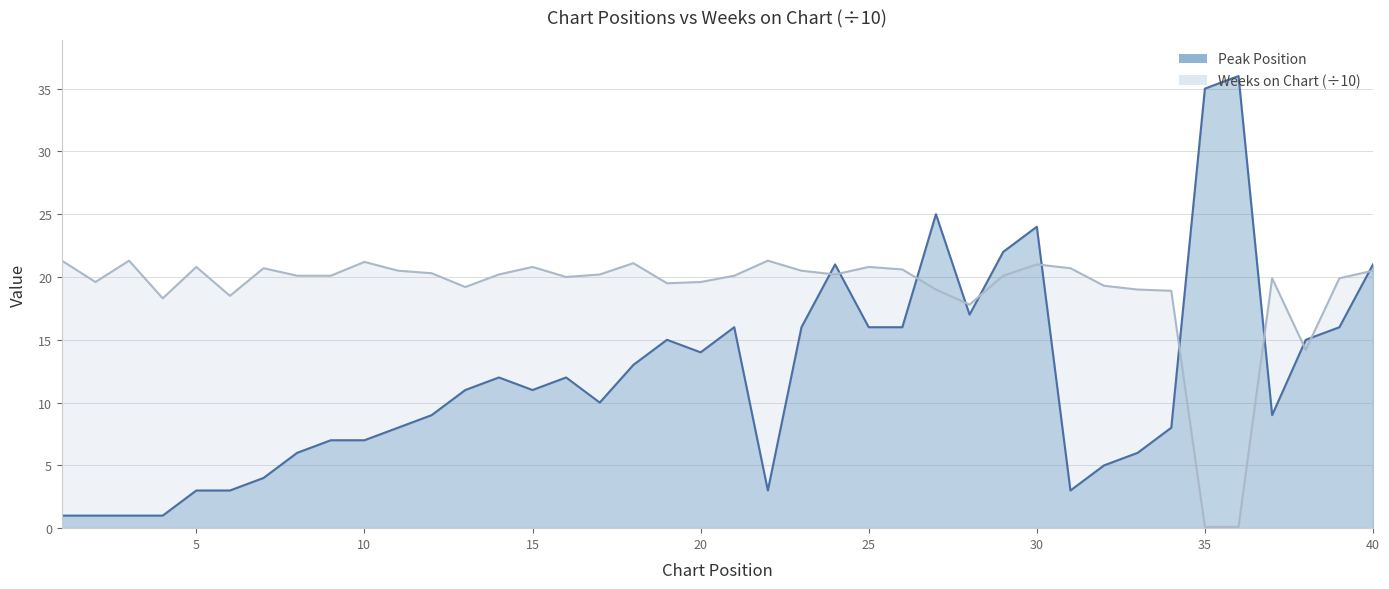

What is the value of the Peak Position point at the 28th from the left?

17.0